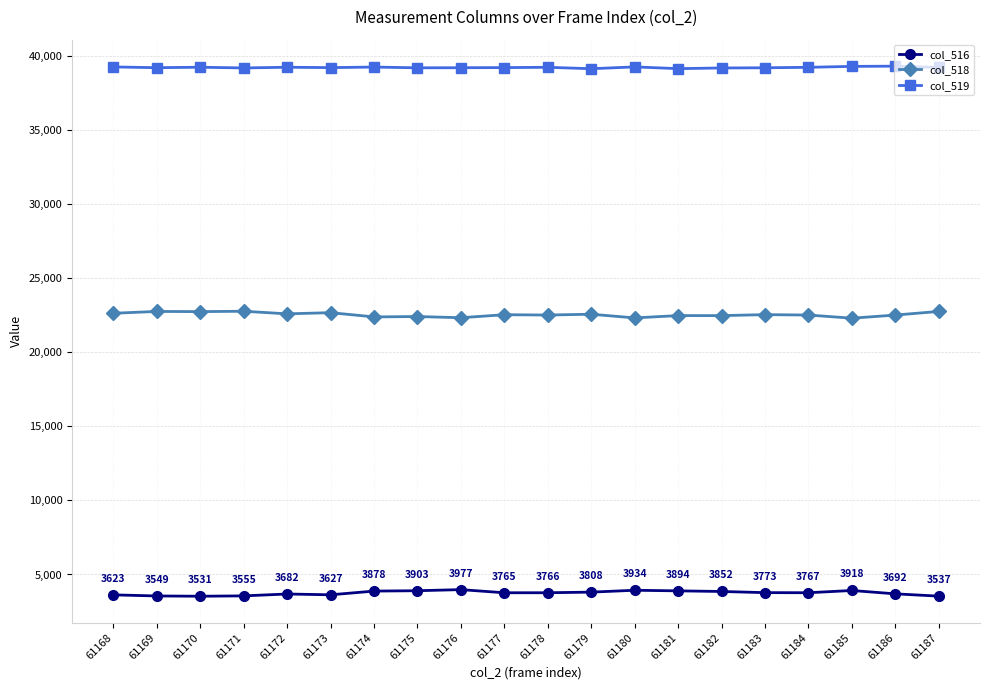

How many values in the col_519 series are below 39236?

10